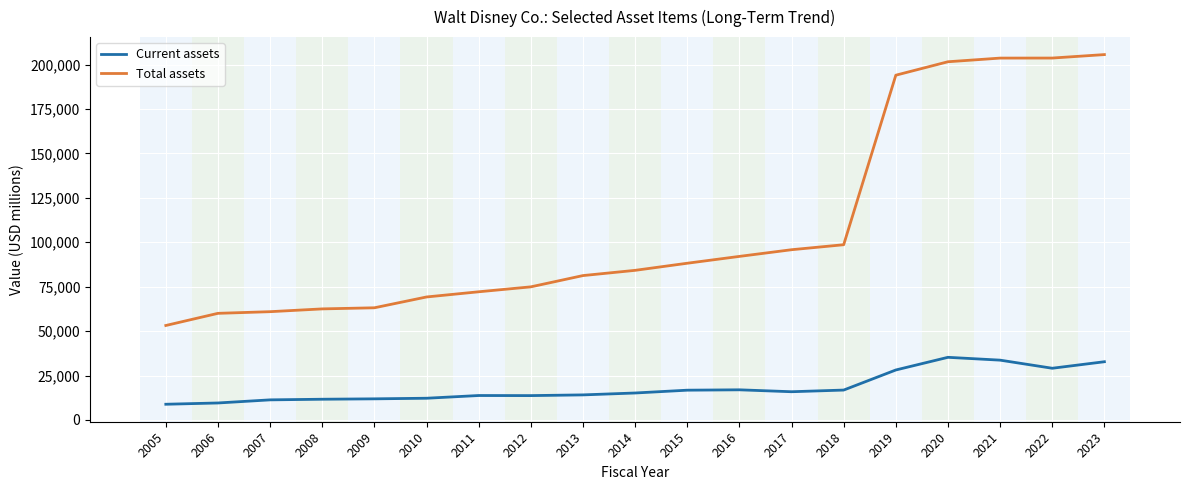

True or false: Total assets and Current assets intersect in this chart.

False